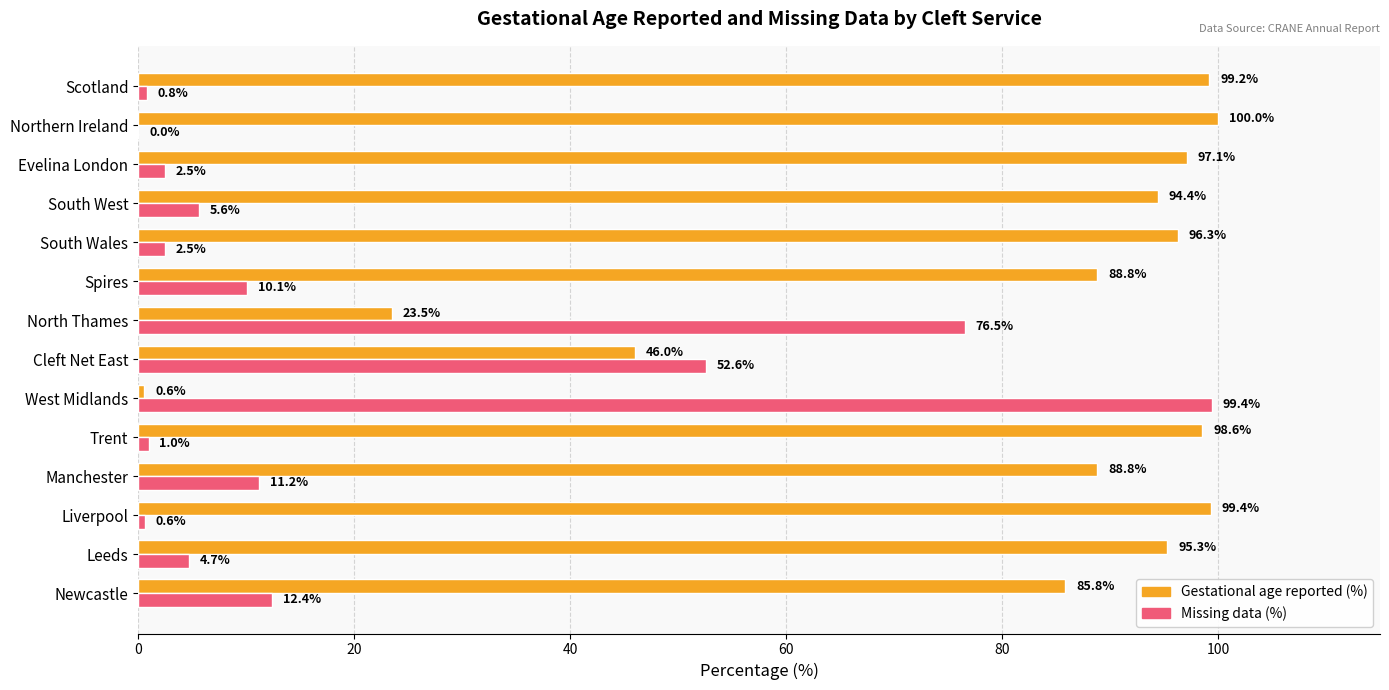

How many categories are shown in the chart?

14